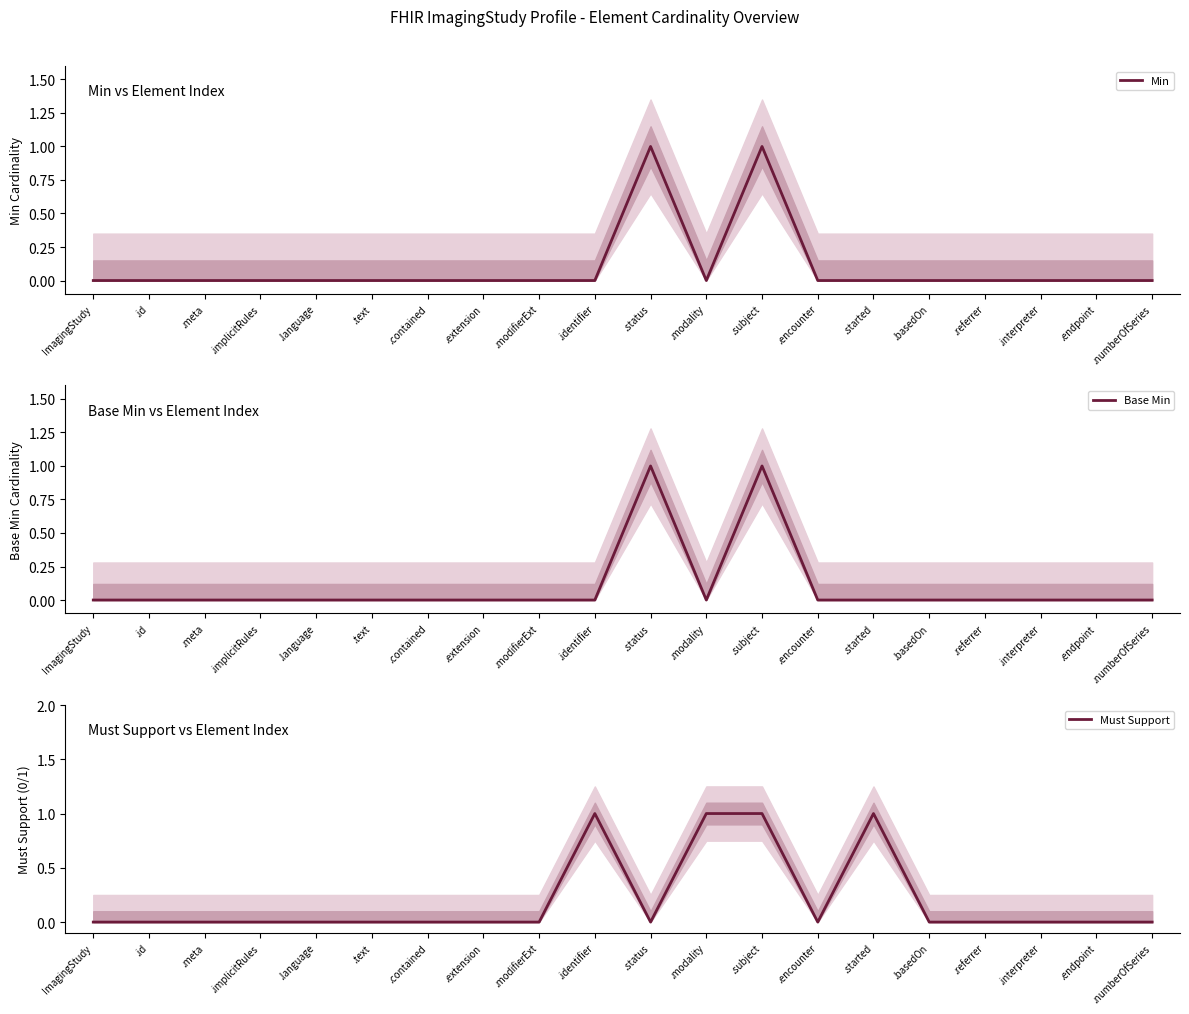

How many intersections are there between Must Support and Min?

2